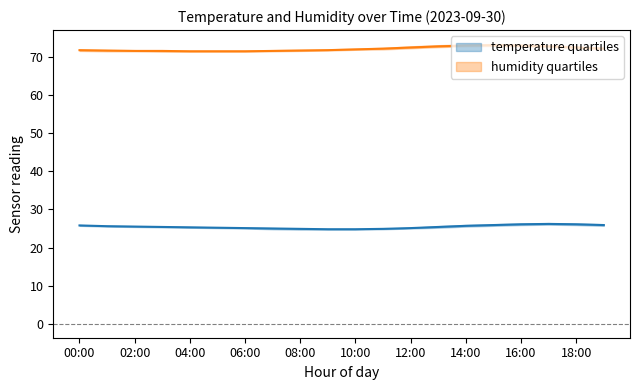

What is the label of the 7th point from the right?

13:00